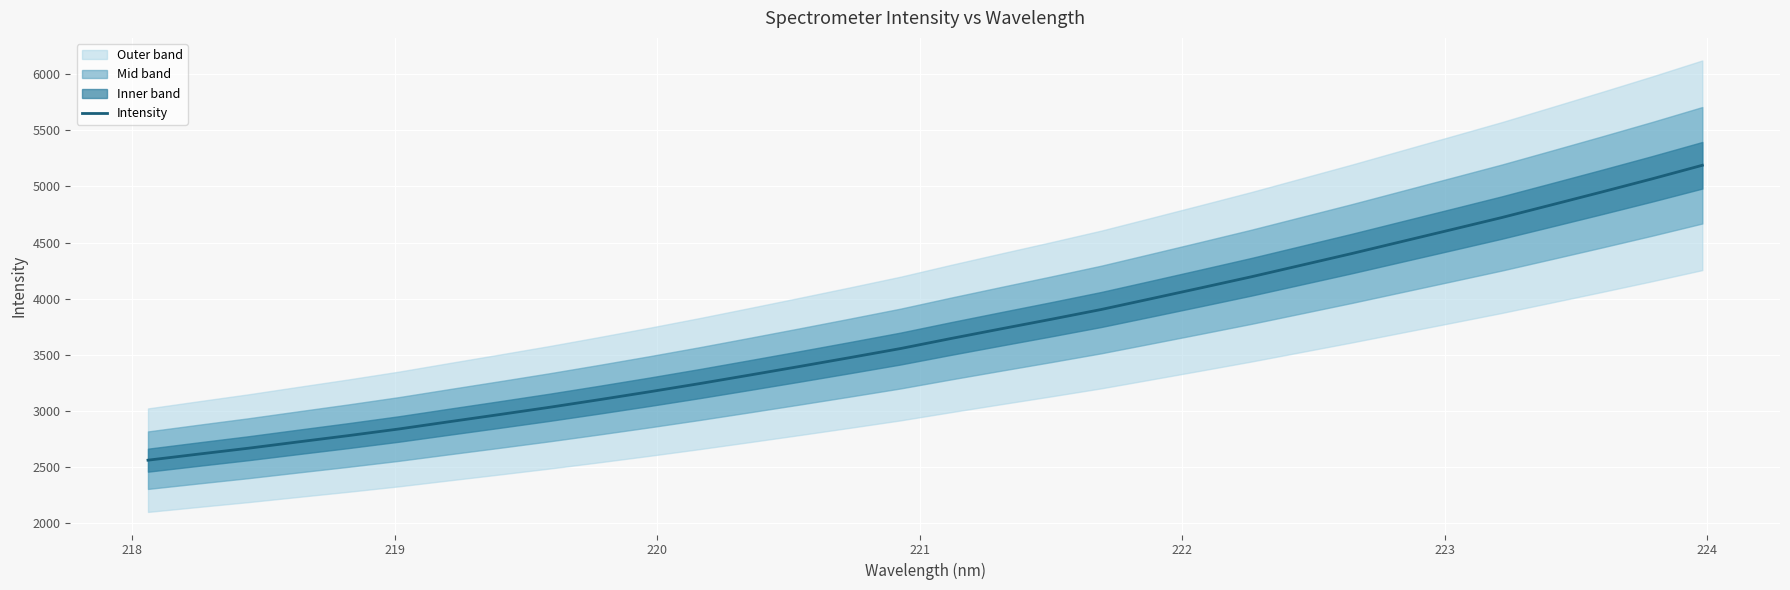

What is the minimum value shown in the chart?

2561.2